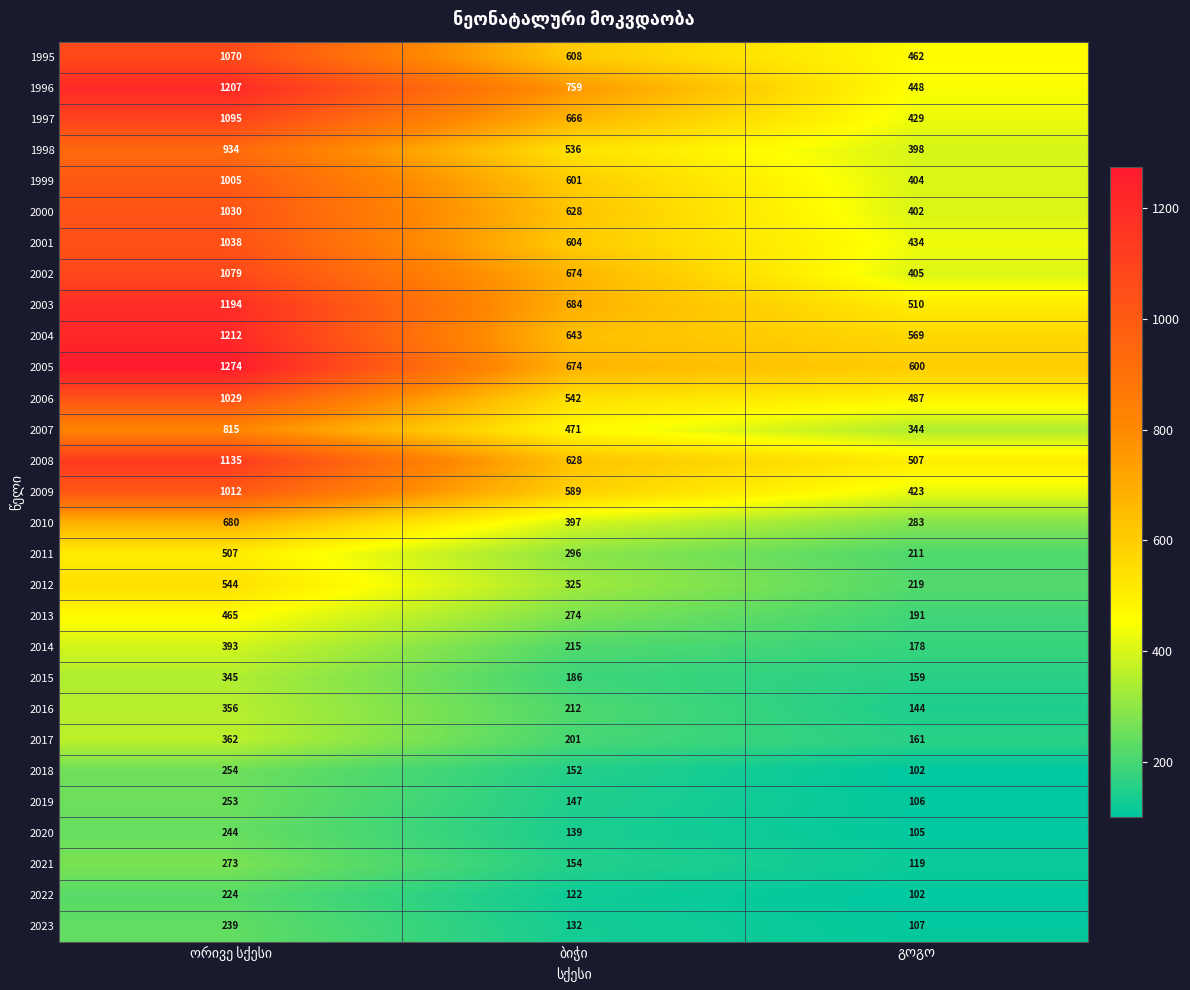

What is the smallest value displayed?

102